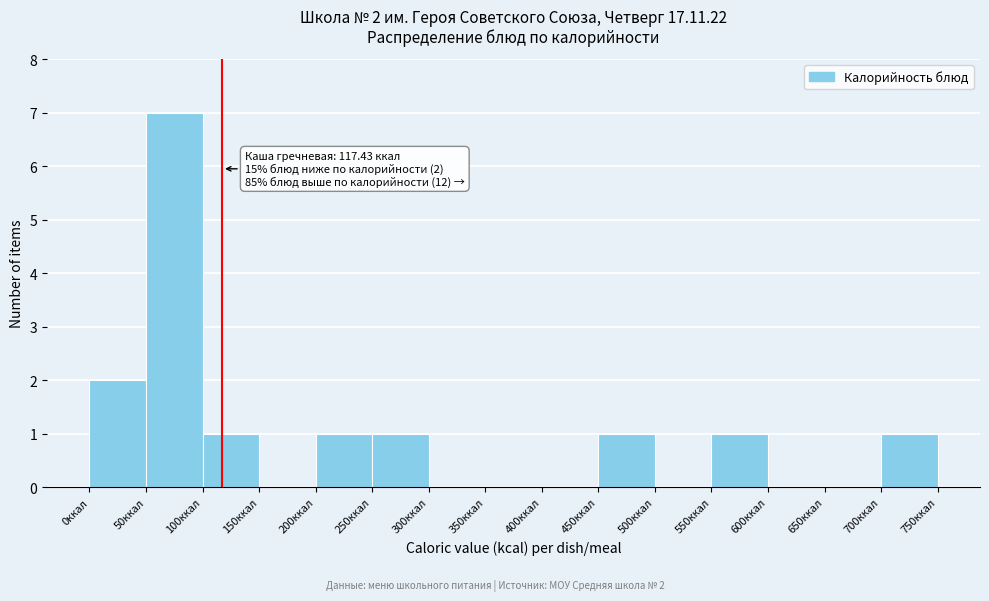

Which range on the x-axis has the tallest bar?

50 to 100